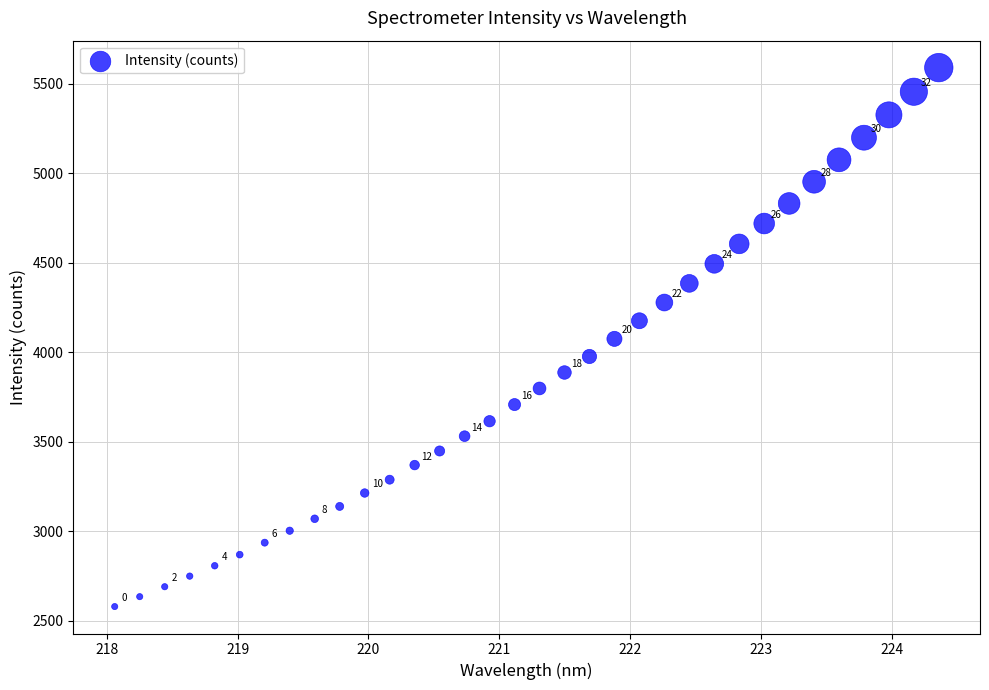

What Y value in the scatter plot is closest to 4085?

4075.6